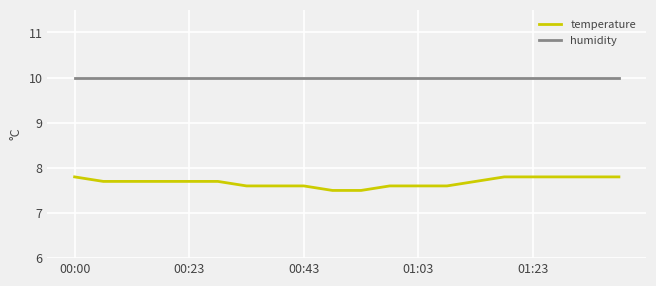

List the series in order of their peak value, lowest first.

temperature, humidity